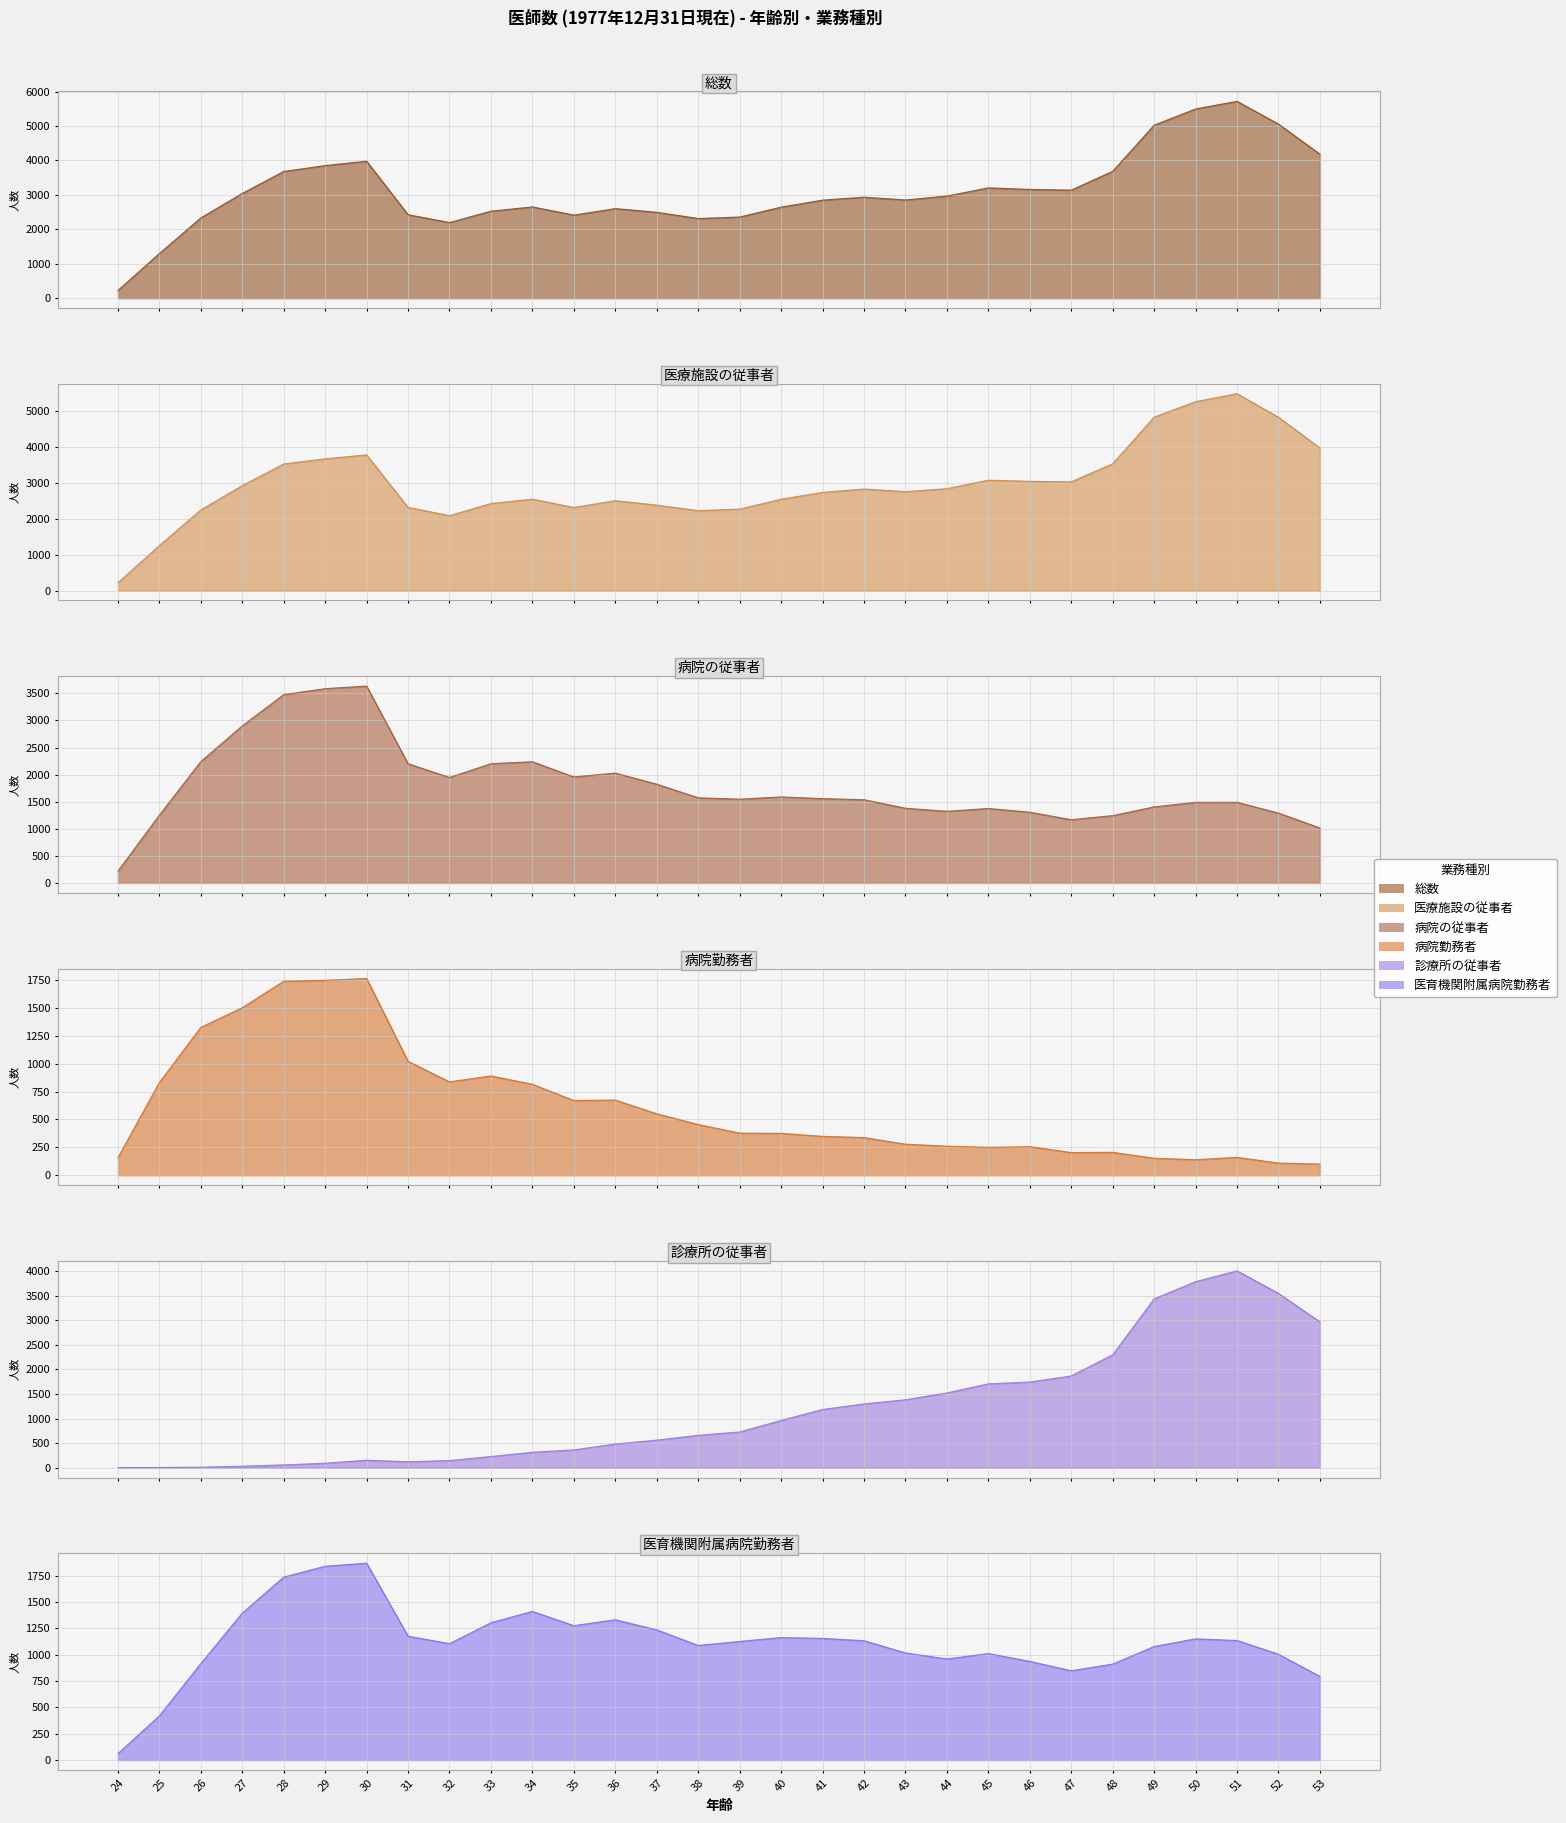

Which series has the largest total across all categories?

総数